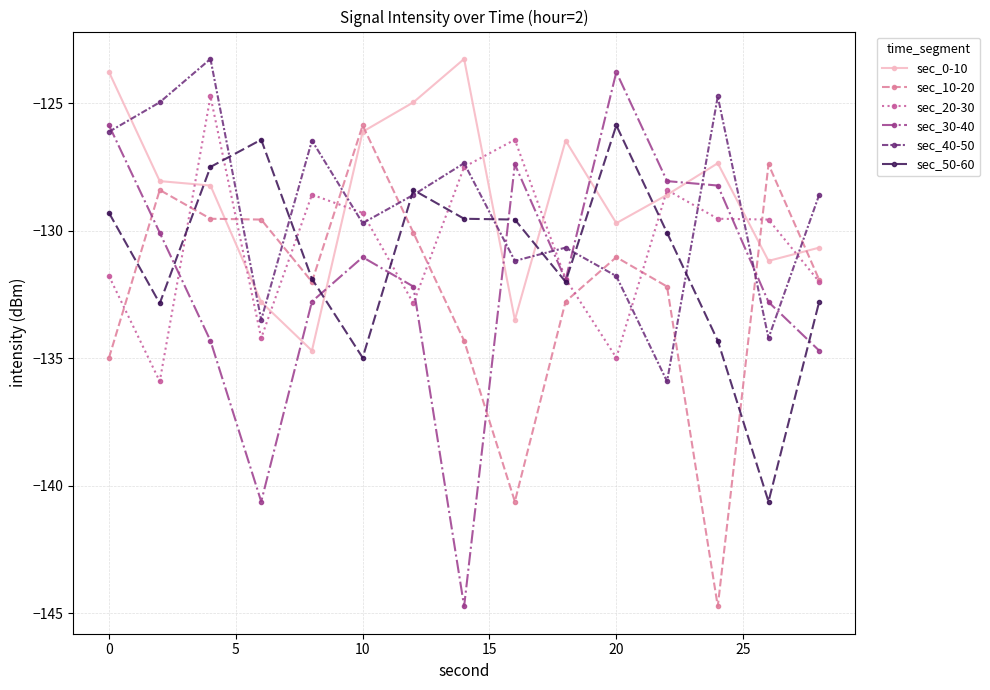

Which series has the largest range (max minus min)?

sec_30-40